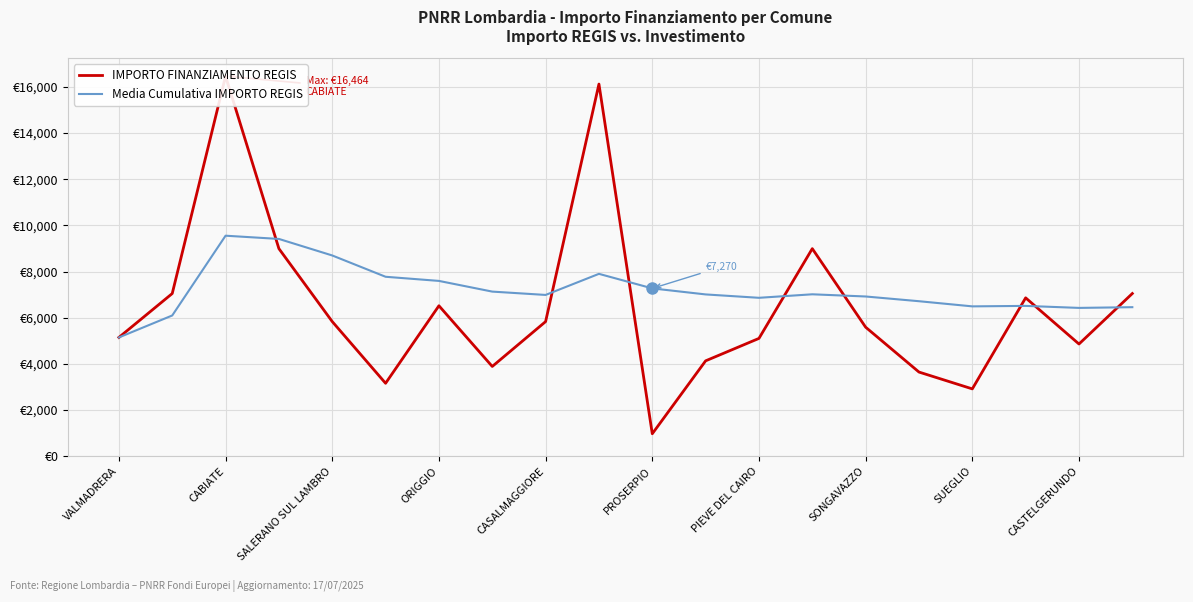

What is the maximum value shown in the chart?

16464.0